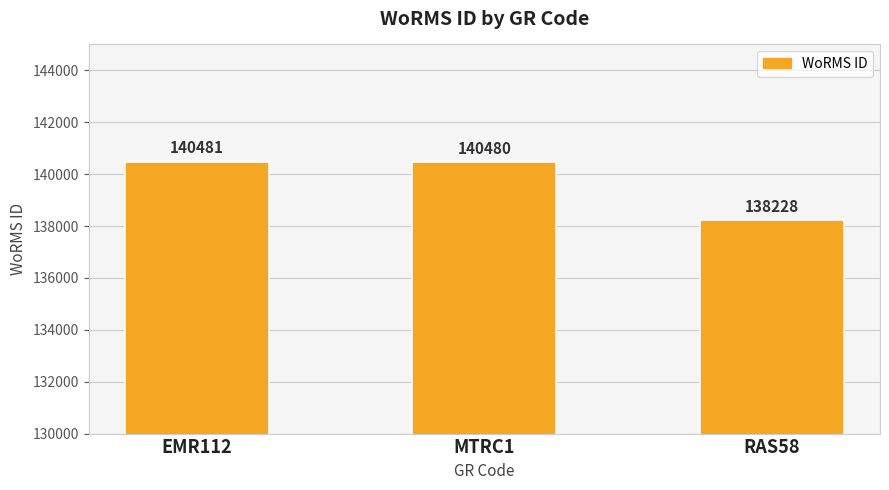

What is the maximum value shown in the chart?

140481